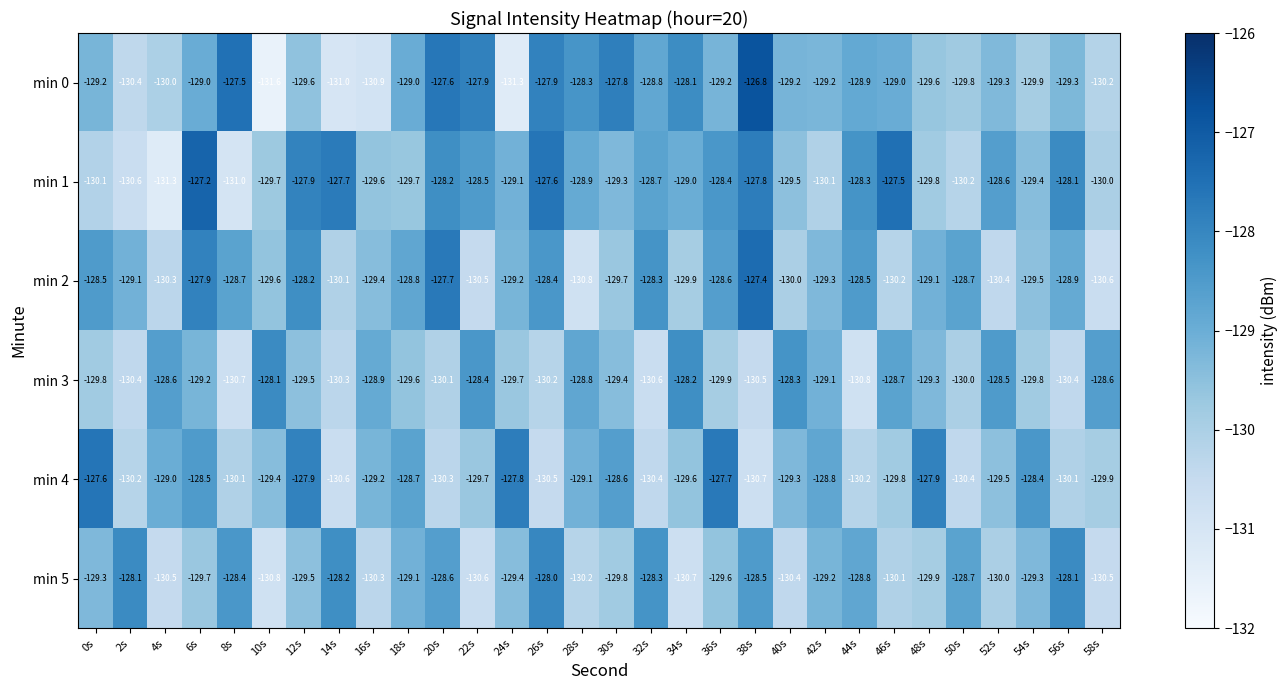

At which category does the chart reach its minimum across all series?

10s